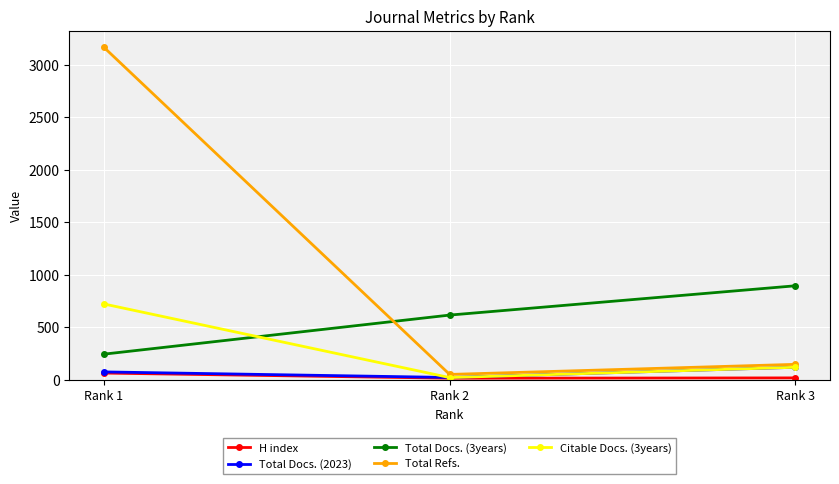

How many data points does each series have?

3